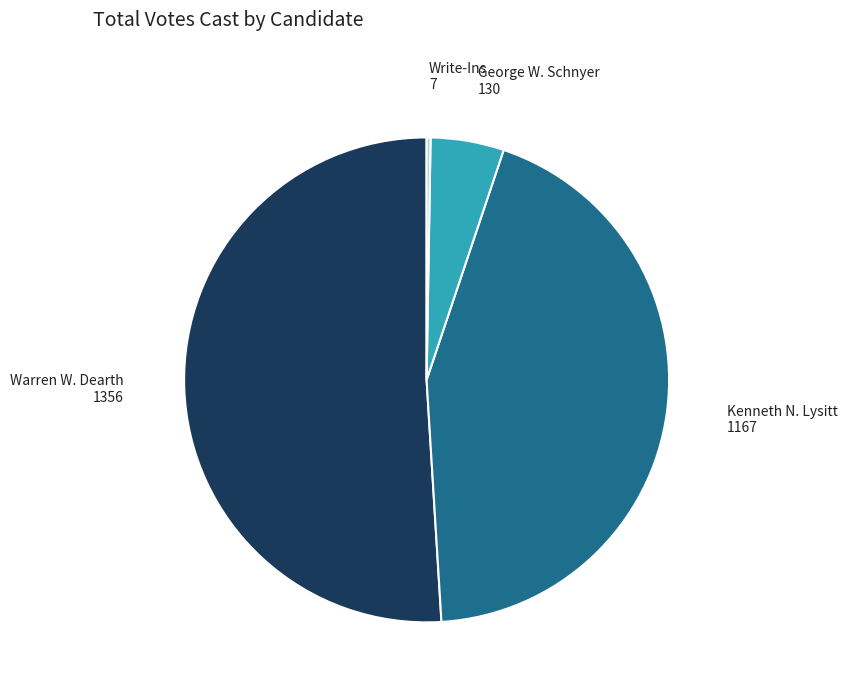

Is there any slice that represents more than half of the pie?

Yes